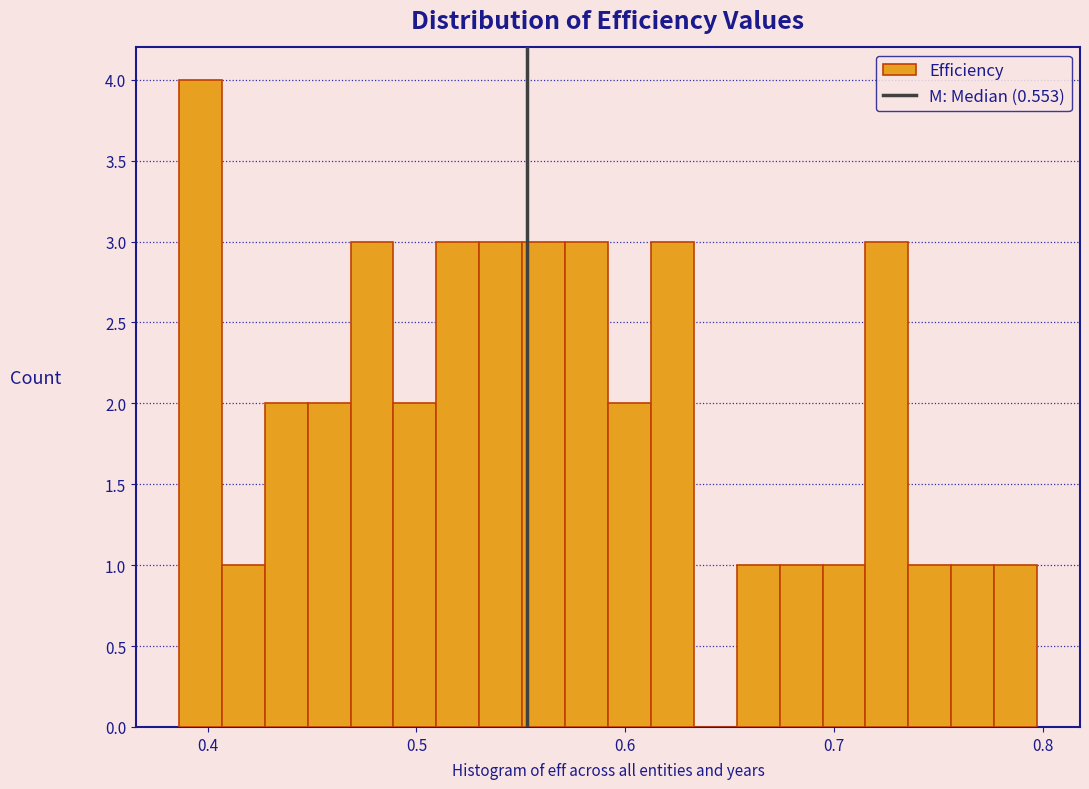

Read against the x-axis, roughly where is the centre of the tallest bar?

0.40